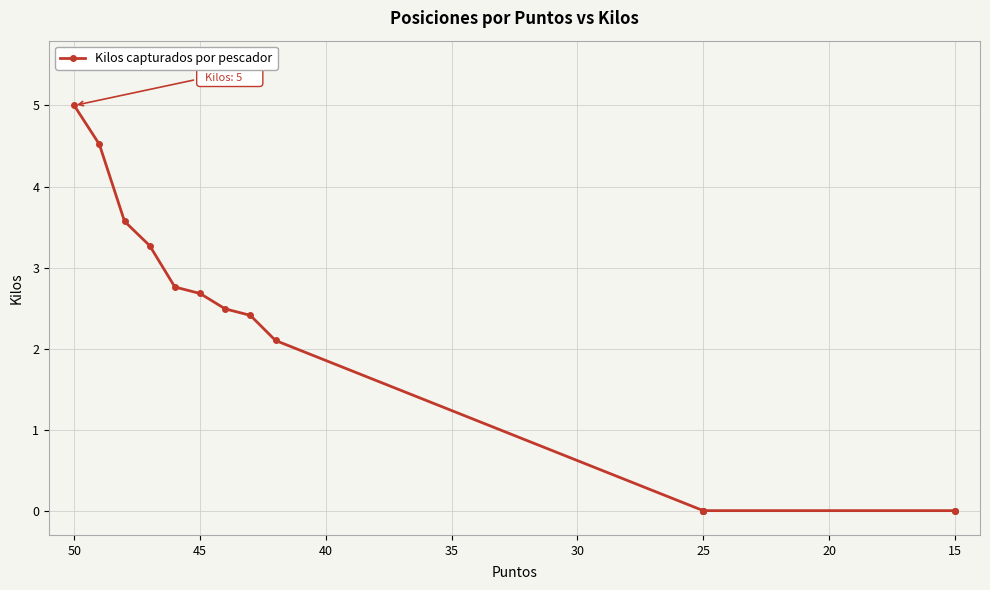

What is the maximum value shown in the chart?

5.0